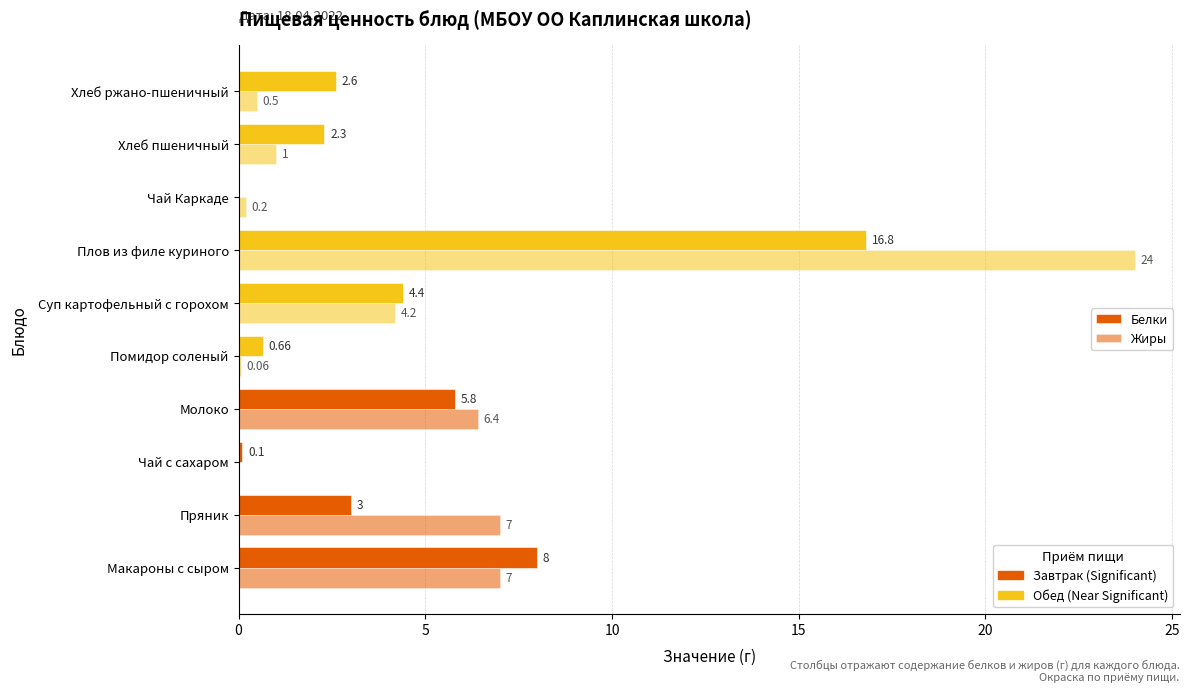

Count the number of categories in the chart.

10